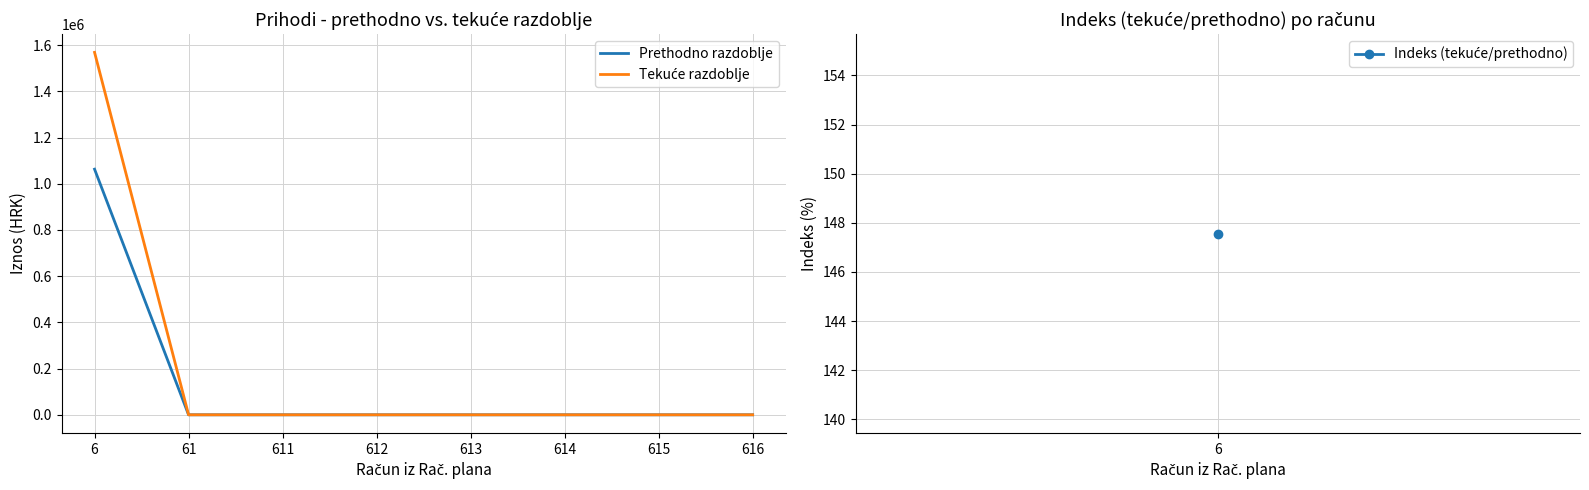

What is the total value across all series at 6?

2632045.4